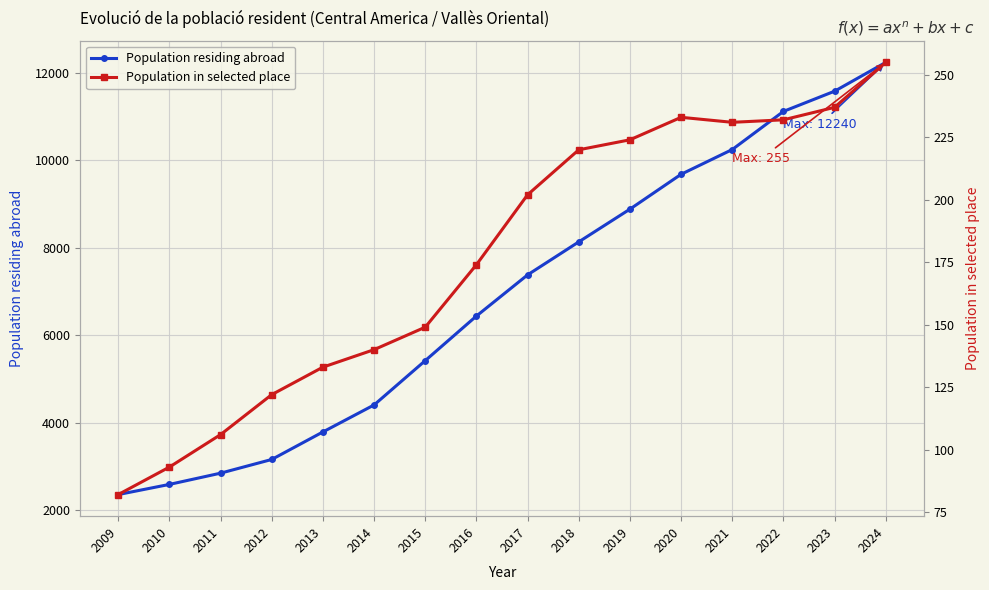

Where is Population in selected place nearest to the value 168?

2016